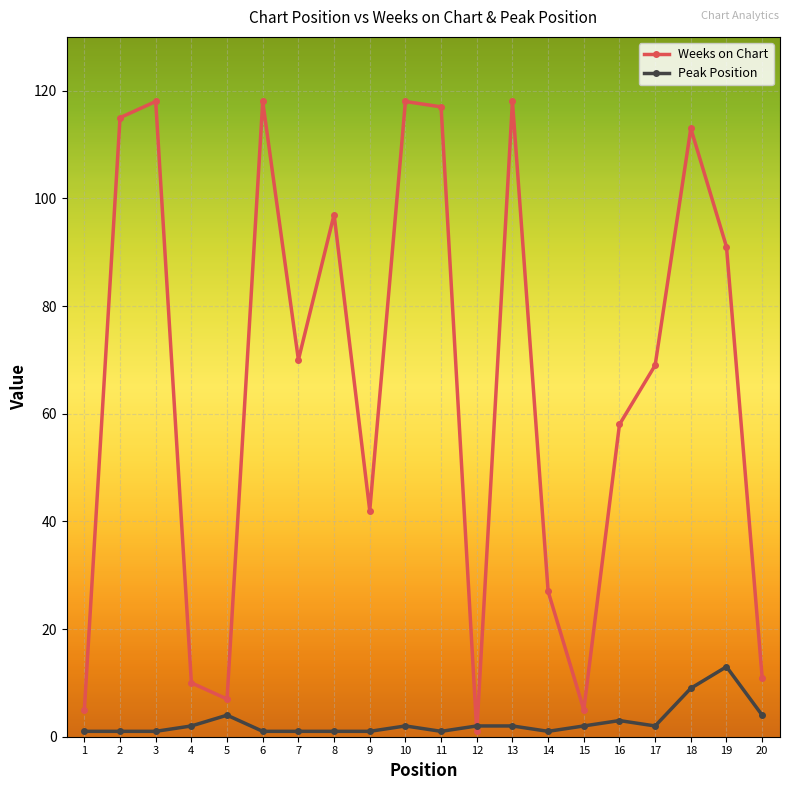

Count the number of categories in the chart.

20